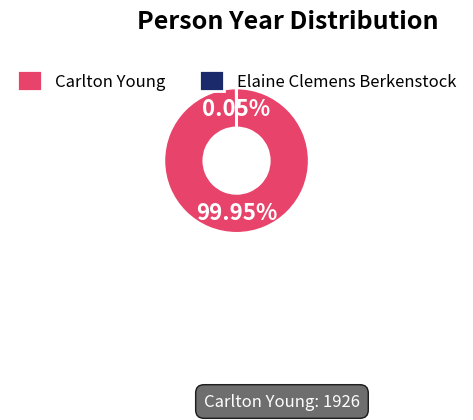

What percentage is the Carlton Young slice, to the nearest percent?

100%